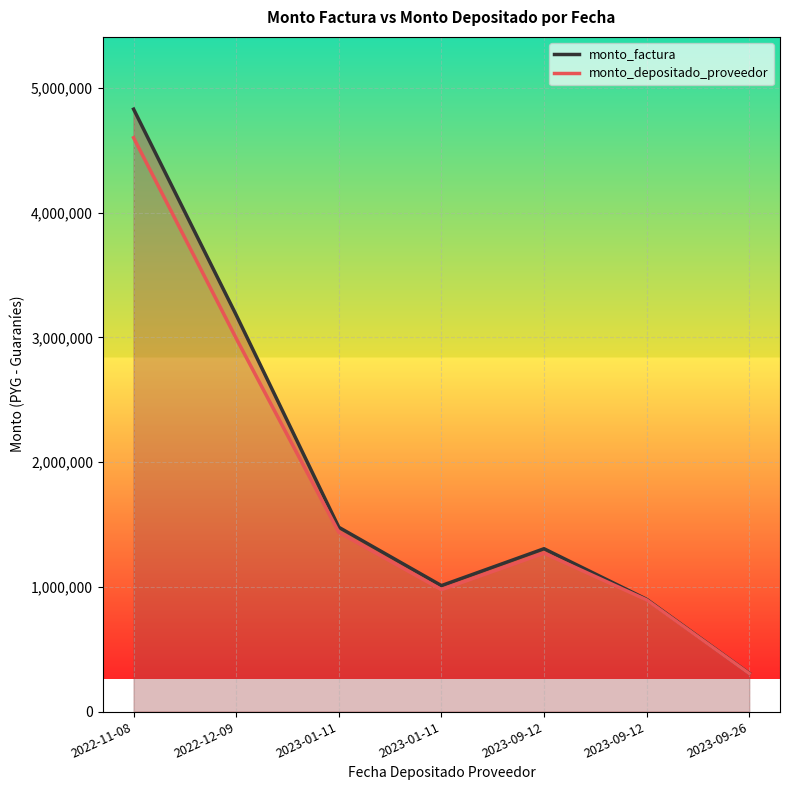

Which series has the largest total across all categories?

monto_factura